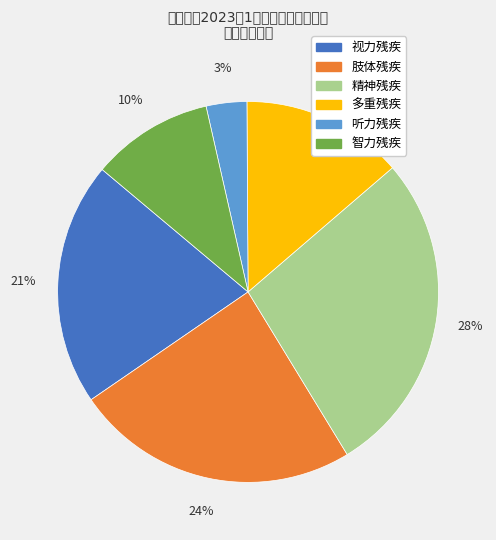

To the nearest percent, what is the average slice percentage?

17%